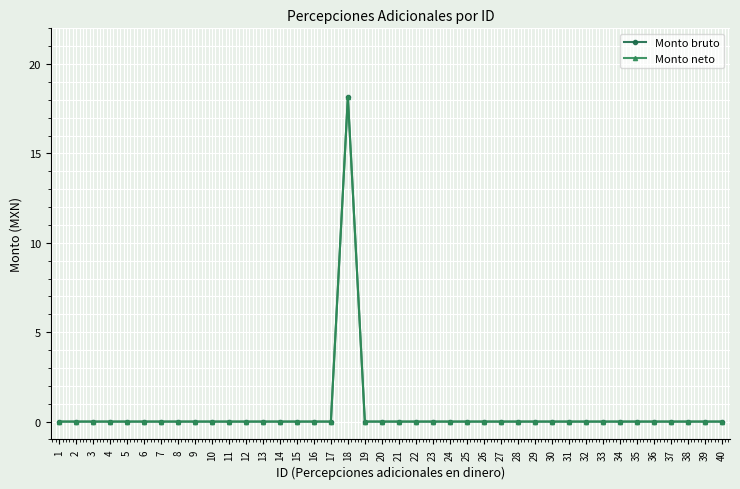

True or false: Monto bruto and Monto neto cross at least once.

False